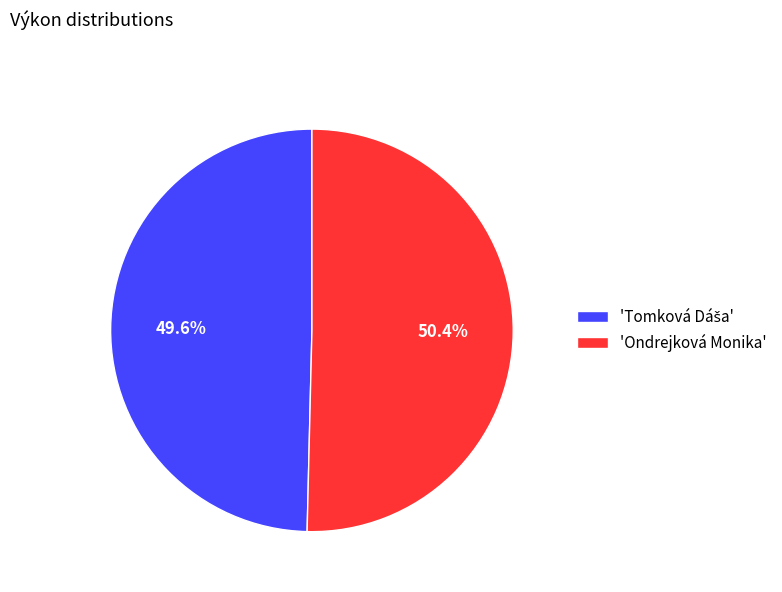

What is the majority slice?

'Ondrejková Monika'